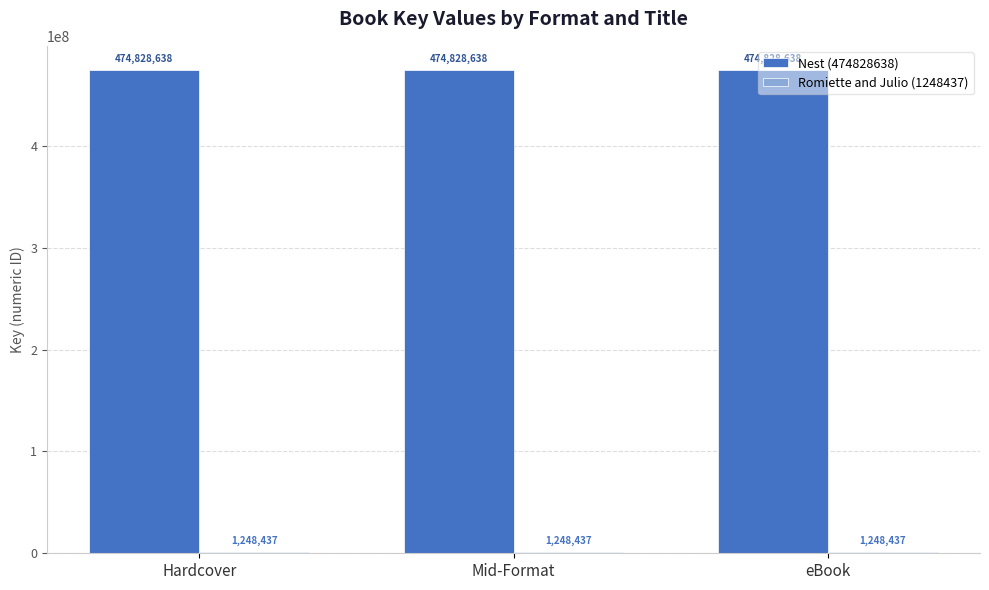

What is the greatest value displayed?

474828638